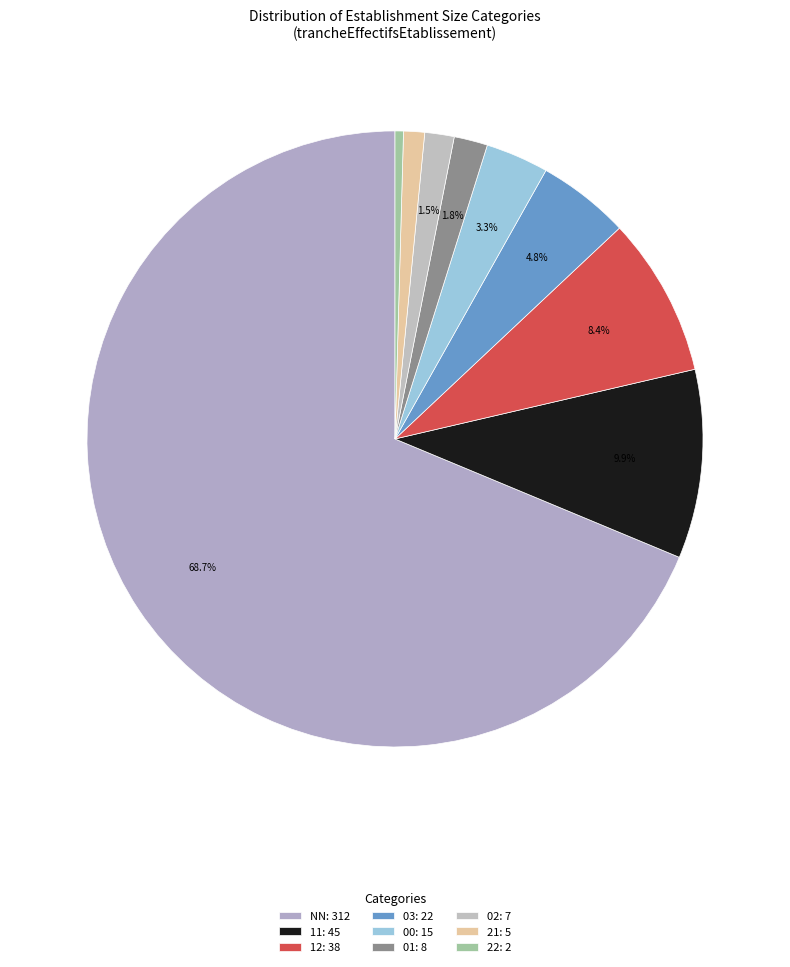

How many slices are in this pie chart?

9